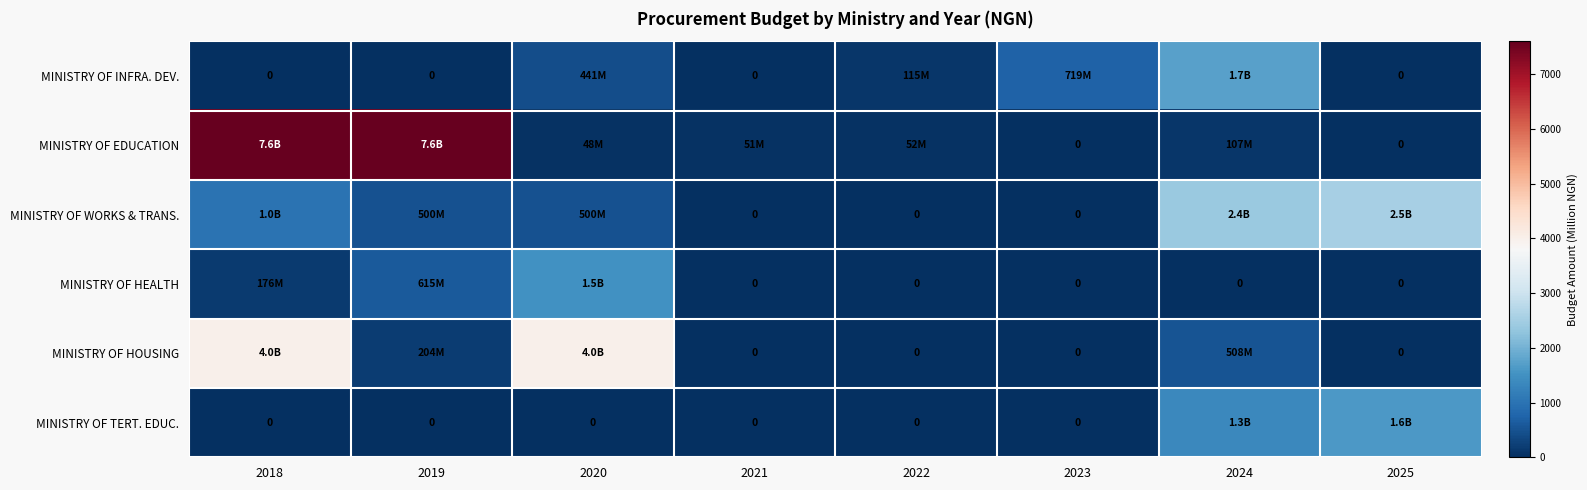

At how many categories does at least one series exceed 1562?

5